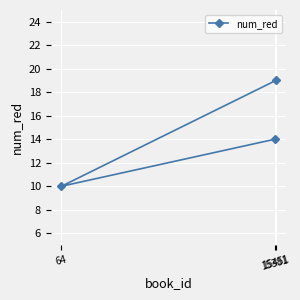

Reading left to right, extract all data points from this chart.

64=10	15381=14	15451=19